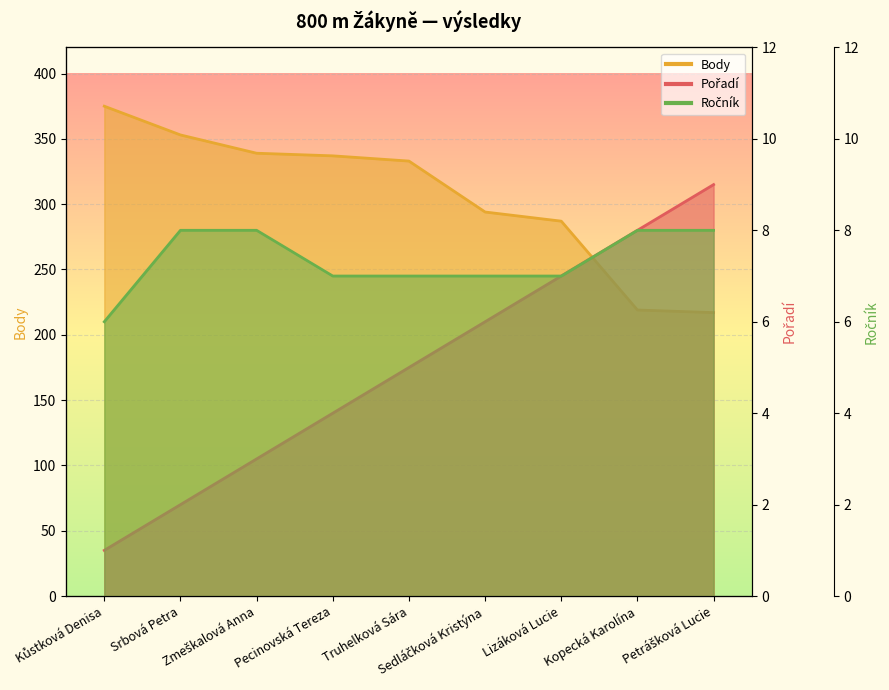

What is the average value of the Body series?

306